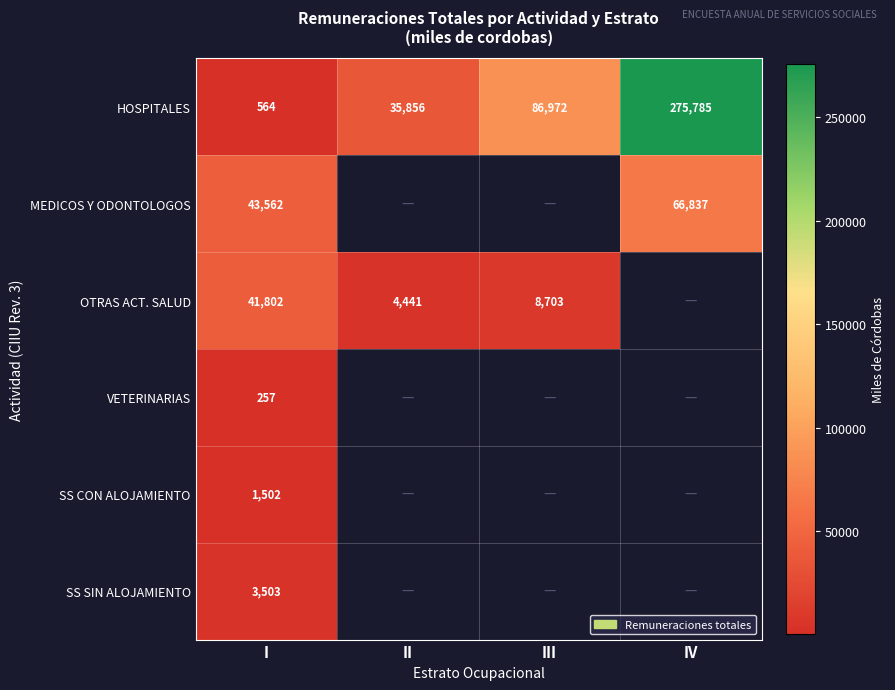

Which category has the highest value across all series?

IV